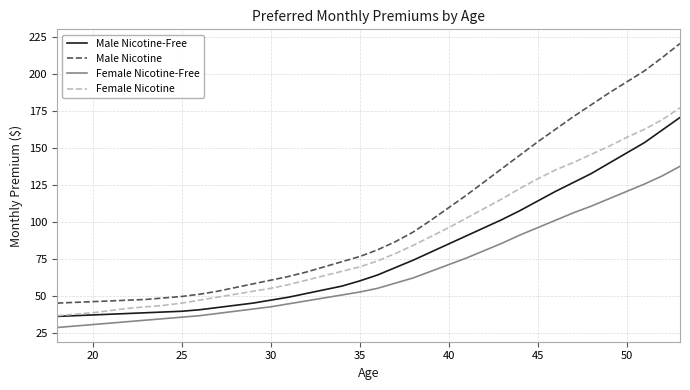

List the series in order of their overall mean, lowest first.

Female Nicotine-Free, Male Nicotine-Free, Female Nicotine, Male Nicotine